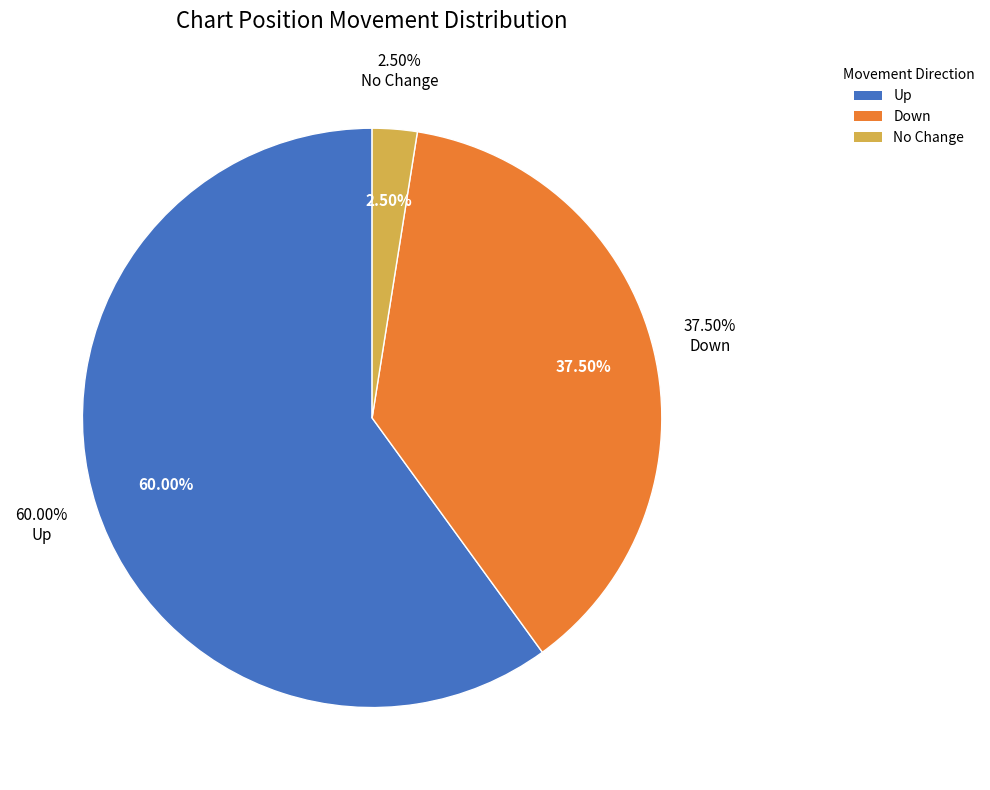

Which slice is the largest?

up